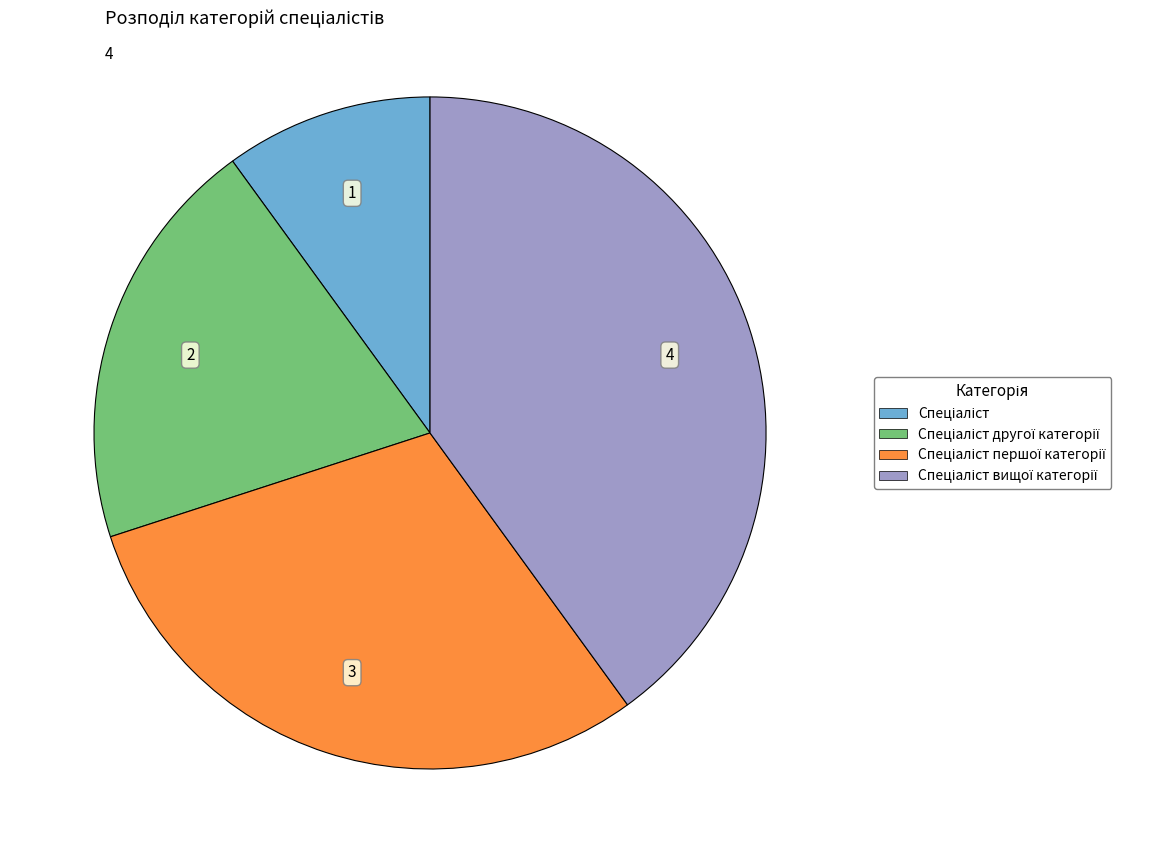

Does any single category account for the majority?

No